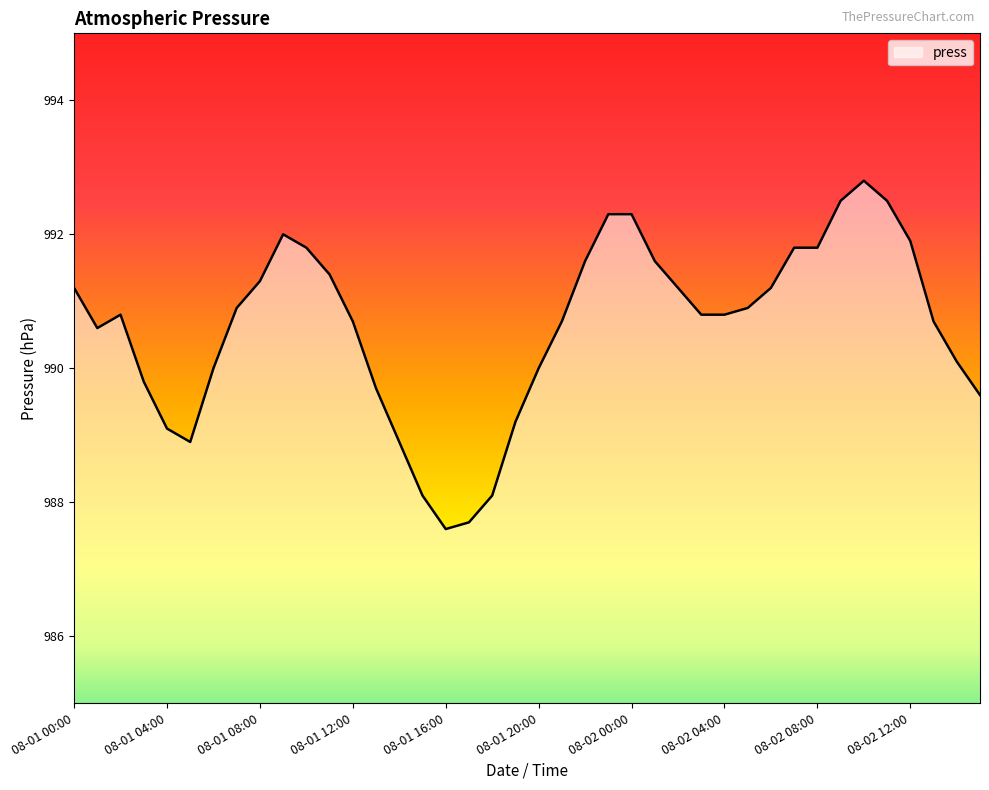

What is the maximum value shown in the chart?

992.8